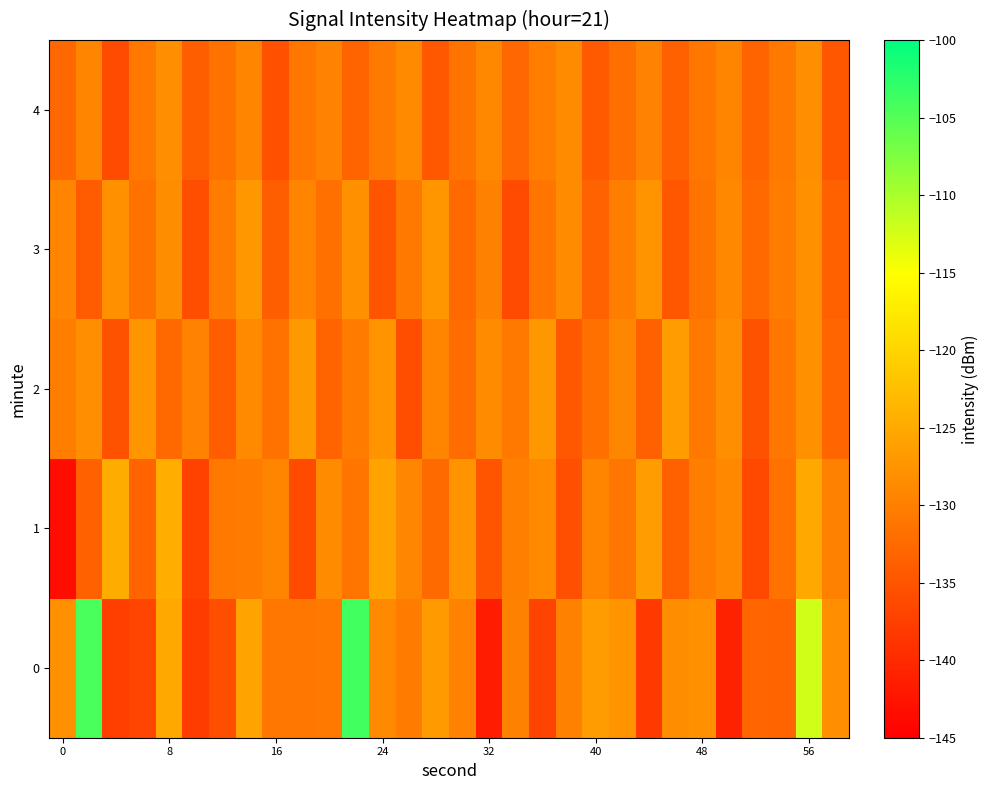

How many data points does each series have?

30